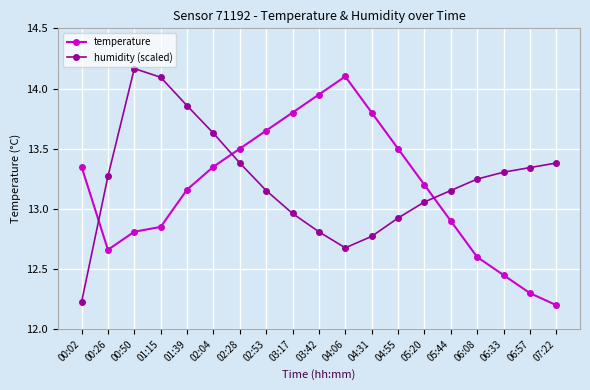

Rank the series by their average value, from highest to lowest.

humidity (scaled), temperature